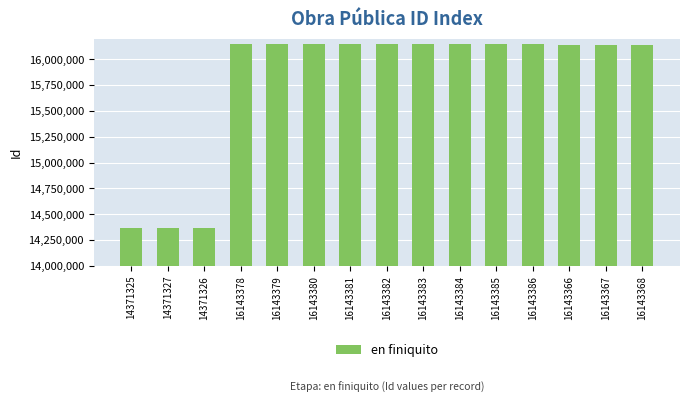

What is the label of the 1st bar from the right?

16143368